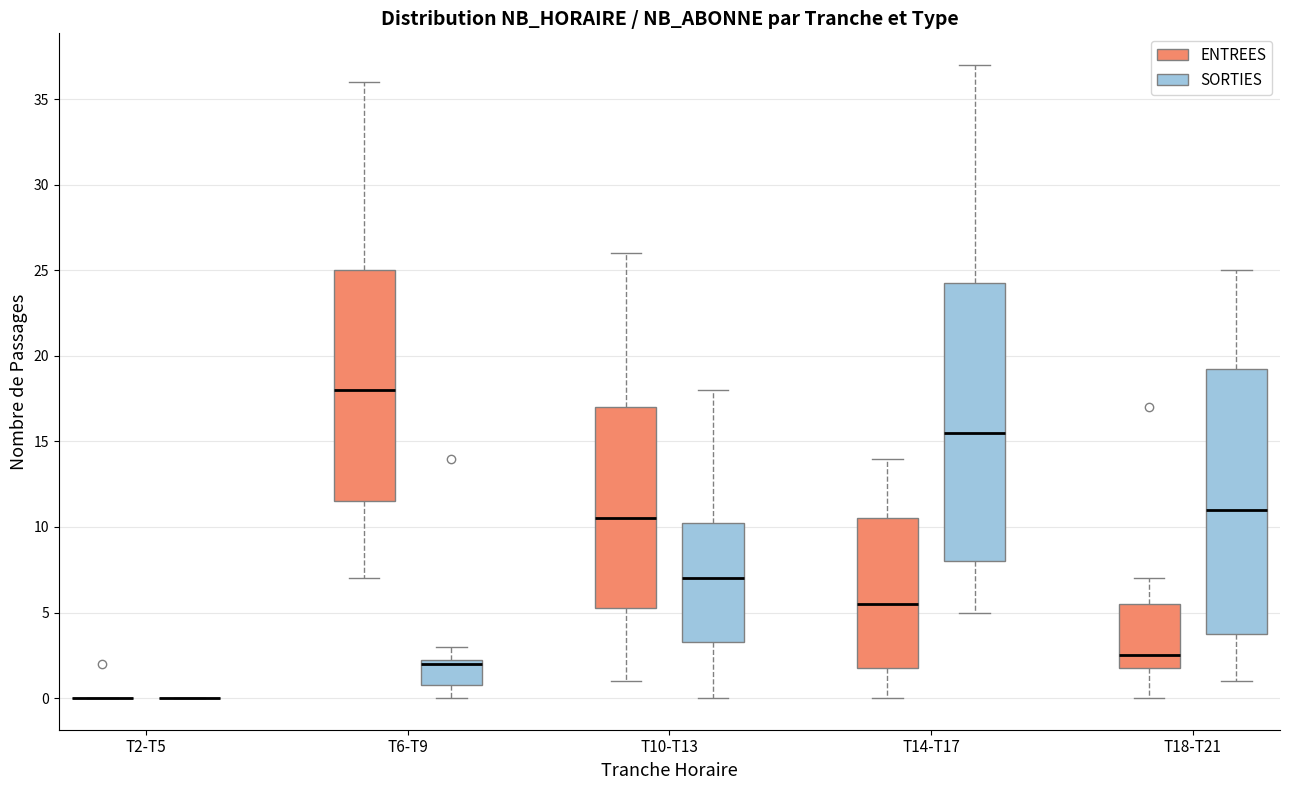

Comparing the boxes themselves (not the whiskers), which one is the tallest?

T14-T17 (SORTIES)